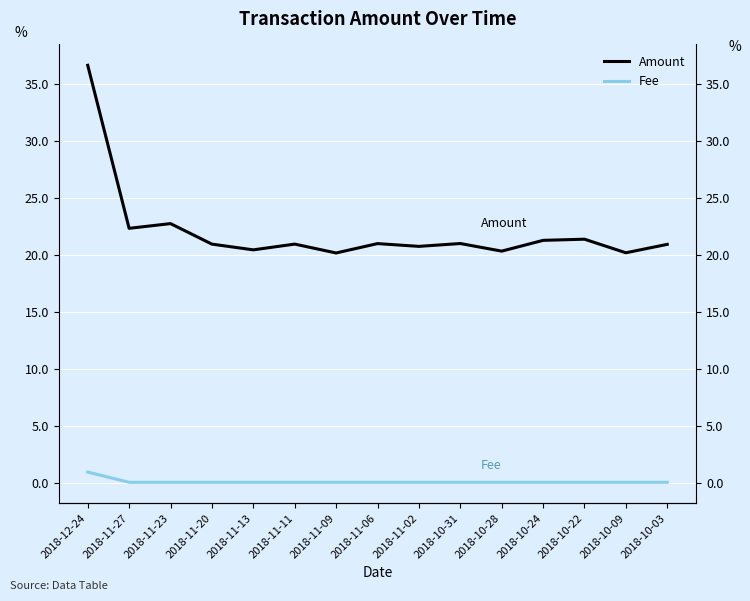

Reading right to left, list all the values displayed in this chart.

Amount: 2018-10-03=21.0	2018-10-09=20.2	2018-10-22=21.4	2018-10-24=21.3	2018-10-28=20.4	2018-10-31=21.0	2018-11-02=20.8	2018-11-06=21.0	2018-11-09=20.2	2018-11-11=21.0	2018-11-13=20.5	2018-11-20=21.0	2018-11-23=22.8	2018-11-27=22.4	2018-12-24=36.7
Fee: 2018-10-03=0.1	2018-10-09=0.1	2018-10-22=0.1	2018-10-24=0.1	2018-10-28=0.1	2018-10-31=0.1	2018-11-02=0.1	2018-11-06=0.1	2018-11-09=0.1	2018-11-11=0.1	2018-11-13=0.1	2018-11-20=0.1	2018-11-23=0.1	2018-11-27=0.1	2018-12-24=1.0